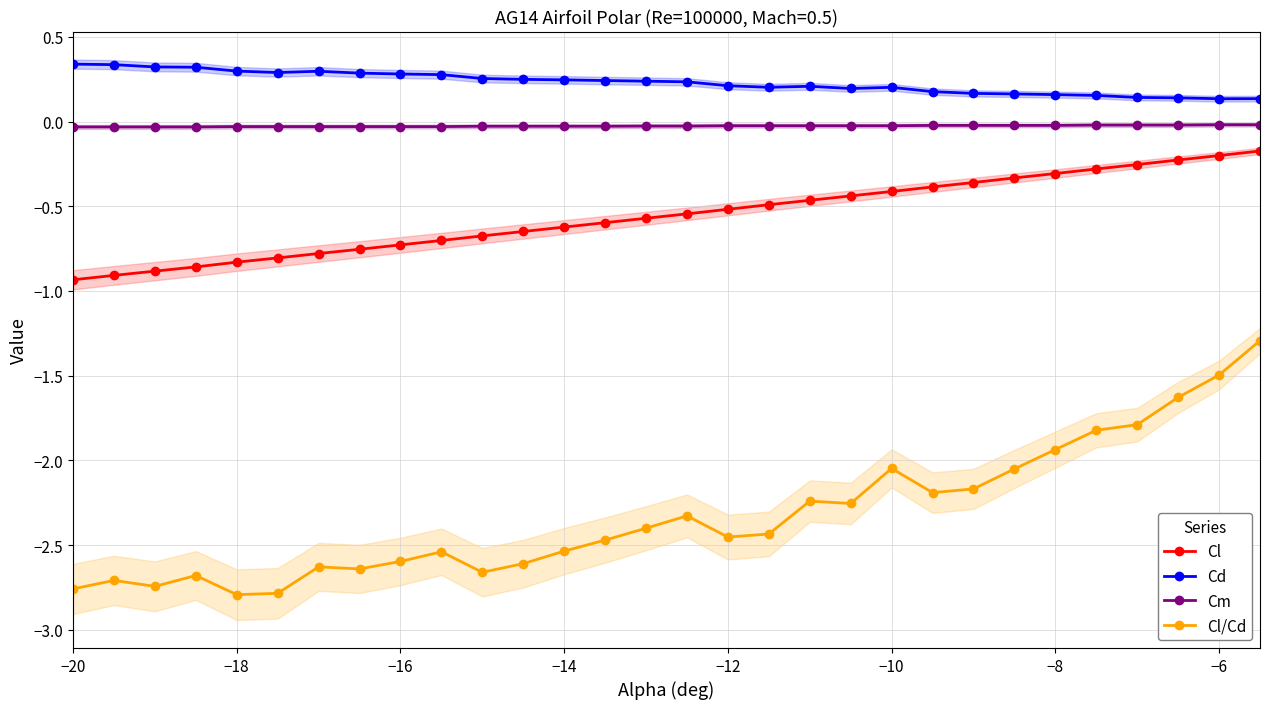

True or false: Cl/Cd and Cd intersect in this chart.

False